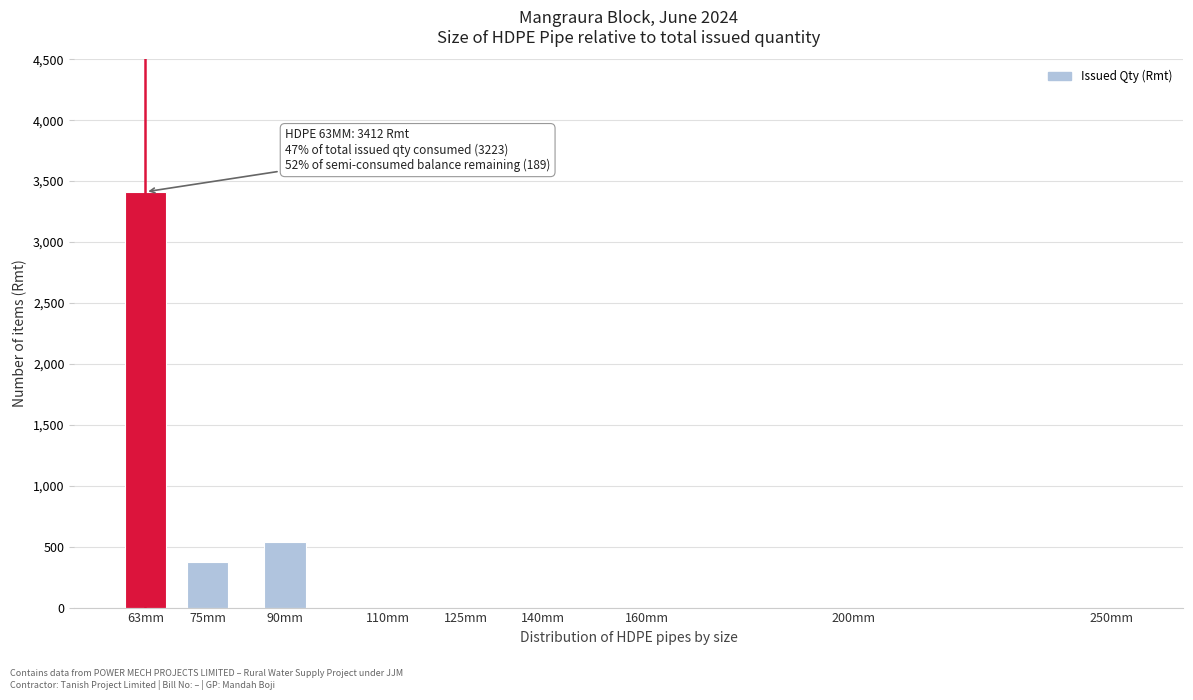

Reading left to right, list all the values displayed in this chart.

63mm=3412	75mm=375	90mm=540	110mm=0	125mm=0	140mm=0	160mm=0	200mm=0	250mm=0